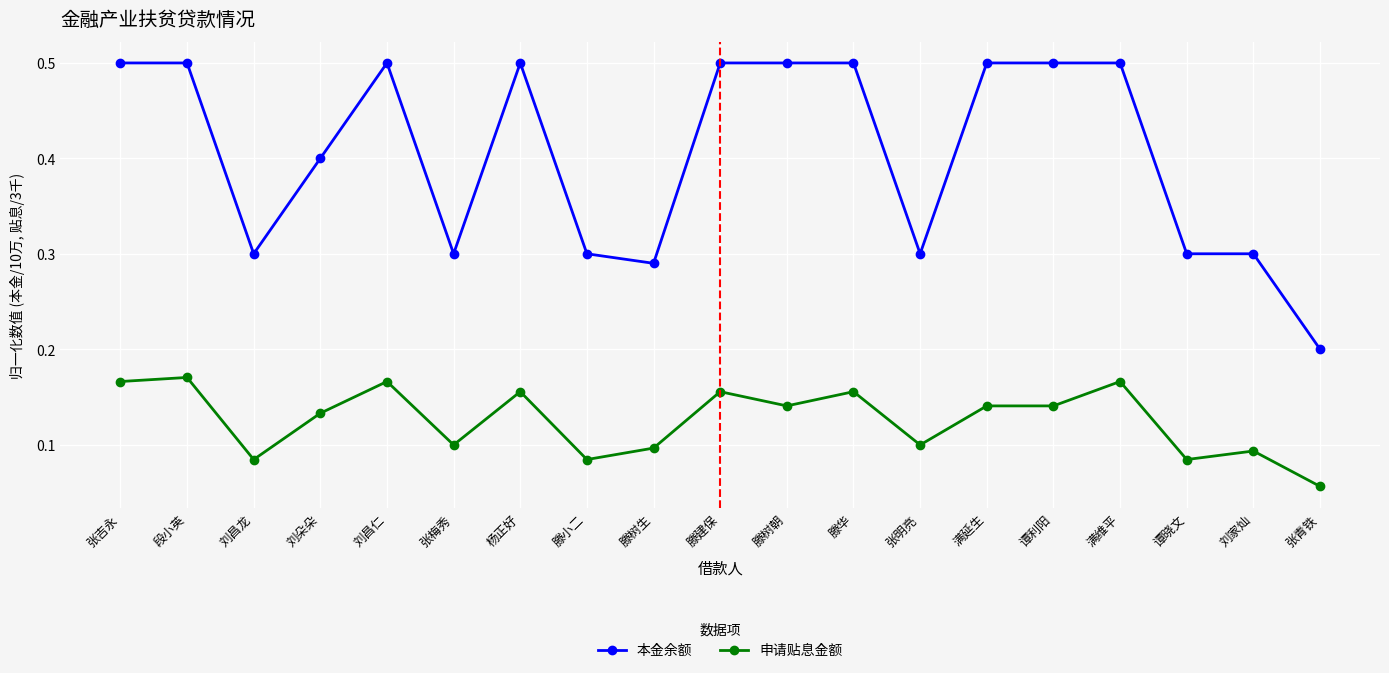

Where is 申请贴息金额 nearest to the value 0?

张青铁